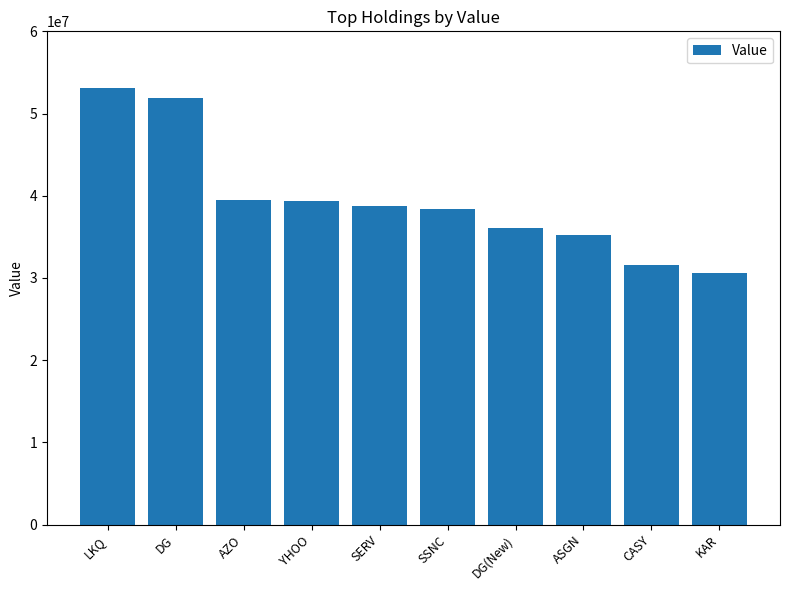

Count the number of categories in the chart.

10